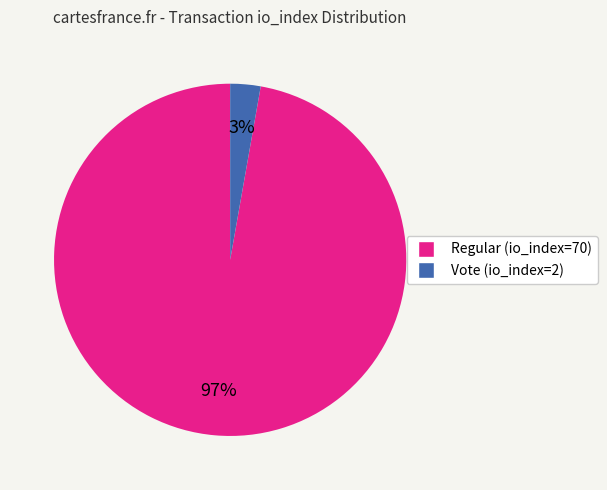

To the nearest percent, what portion does Regular (io_index=70) represent?

97%